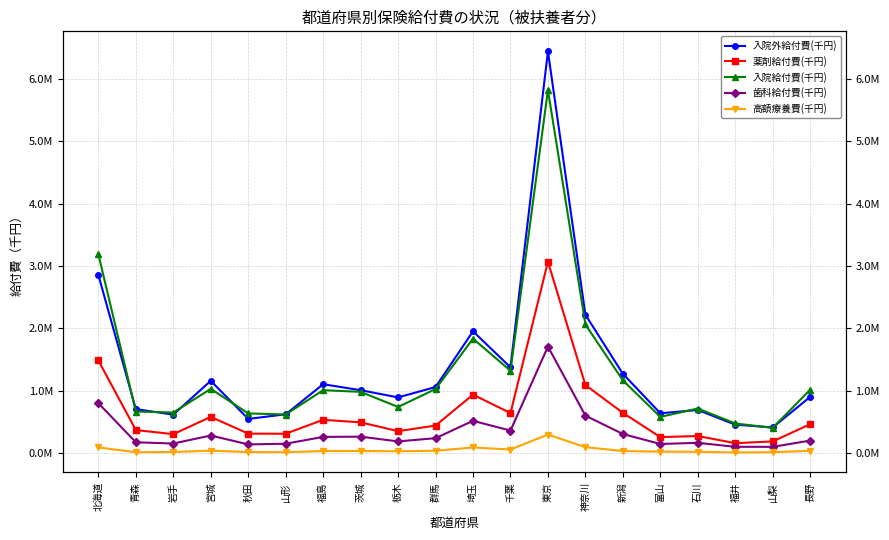

What is the difference between the highest and lowest values at 群馬?

1020770.6